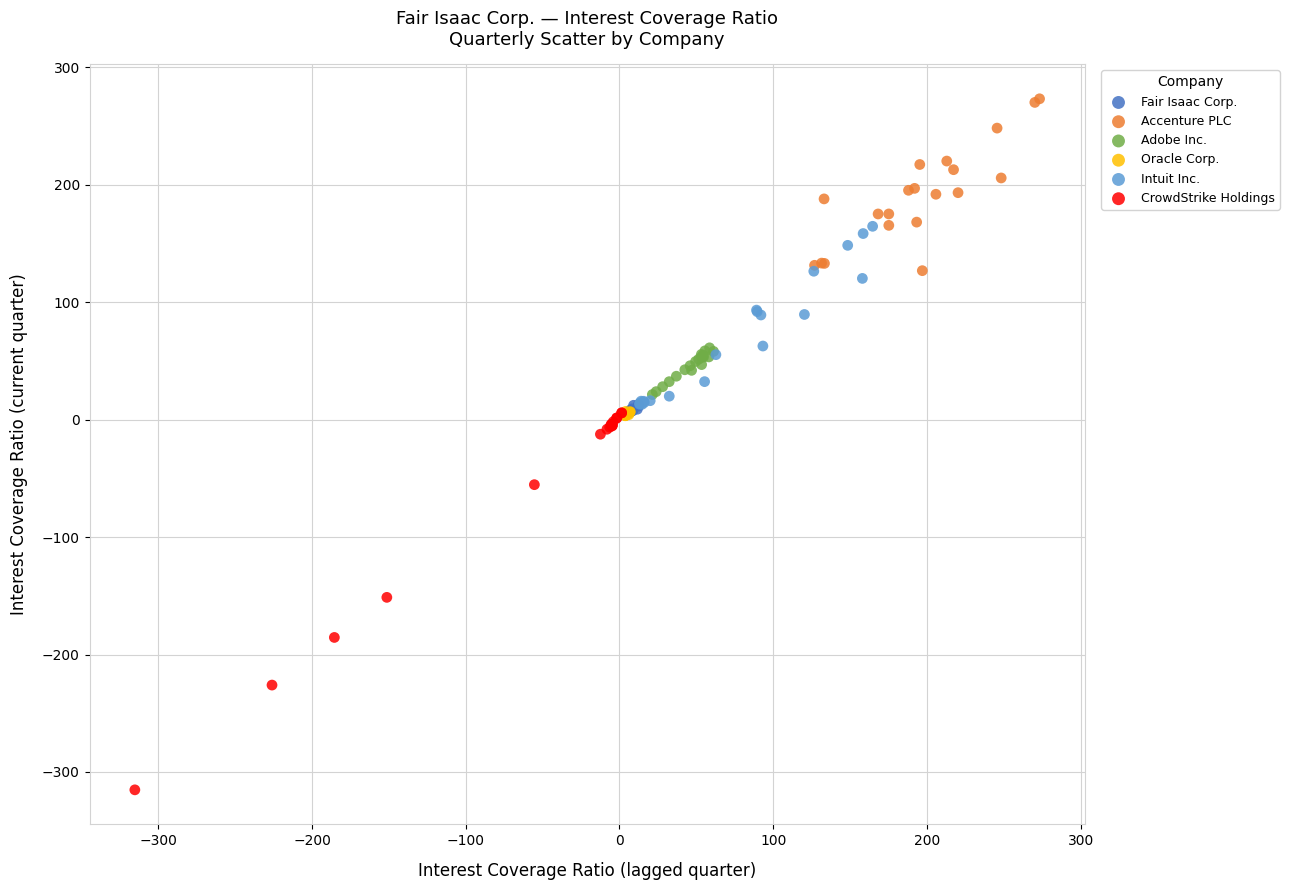

Which series contains the lowest Y value?

CrowdStrike Holdings